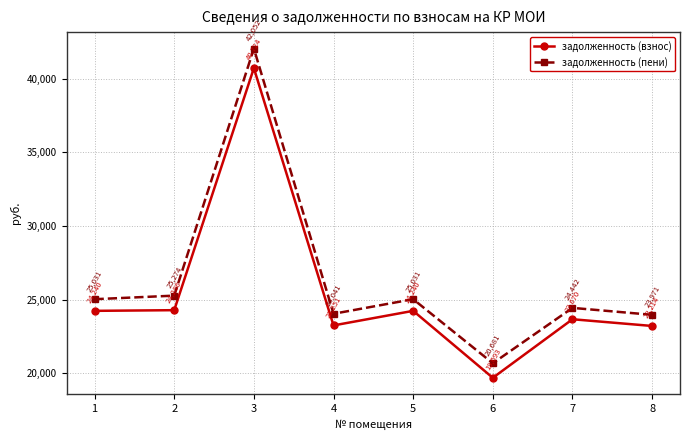

How many data points in задолженность (взнос) are above 24240?

4